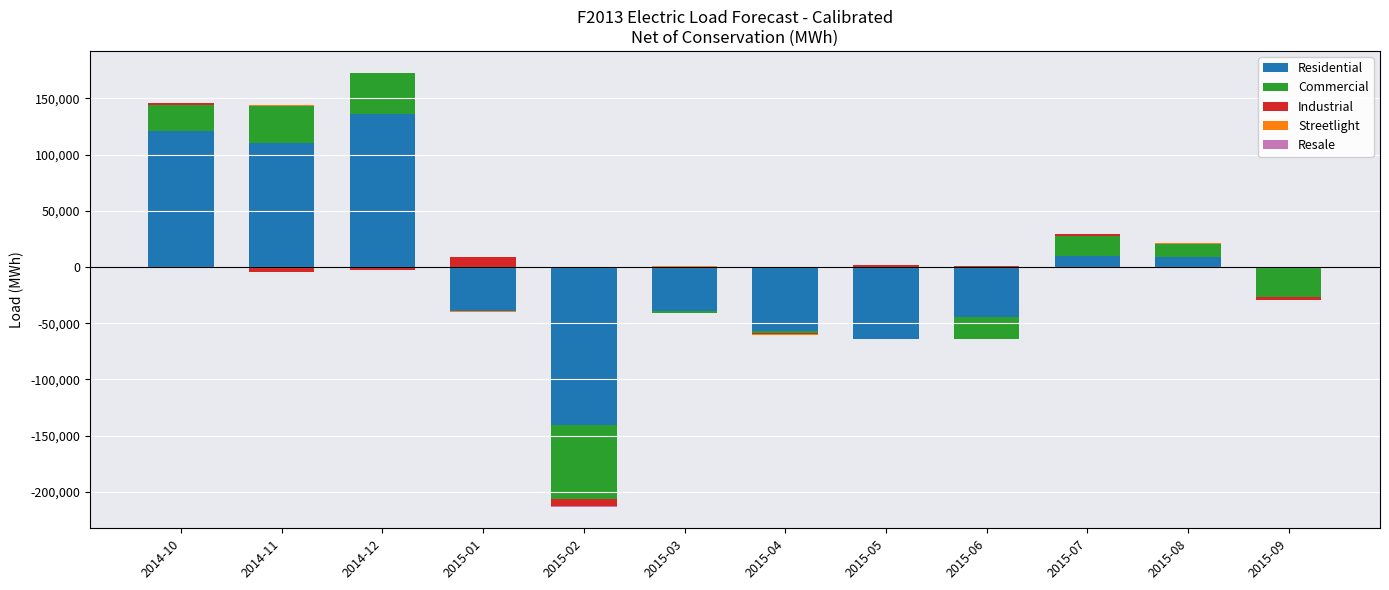

What is the difference between the maximum and minimum values in the Resale series?

201.0